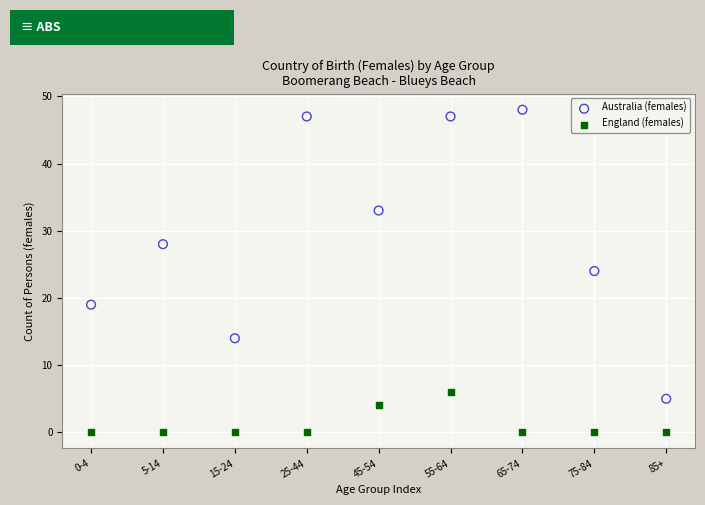

Across all data points, what is the range of Y values (max minus min)?

48